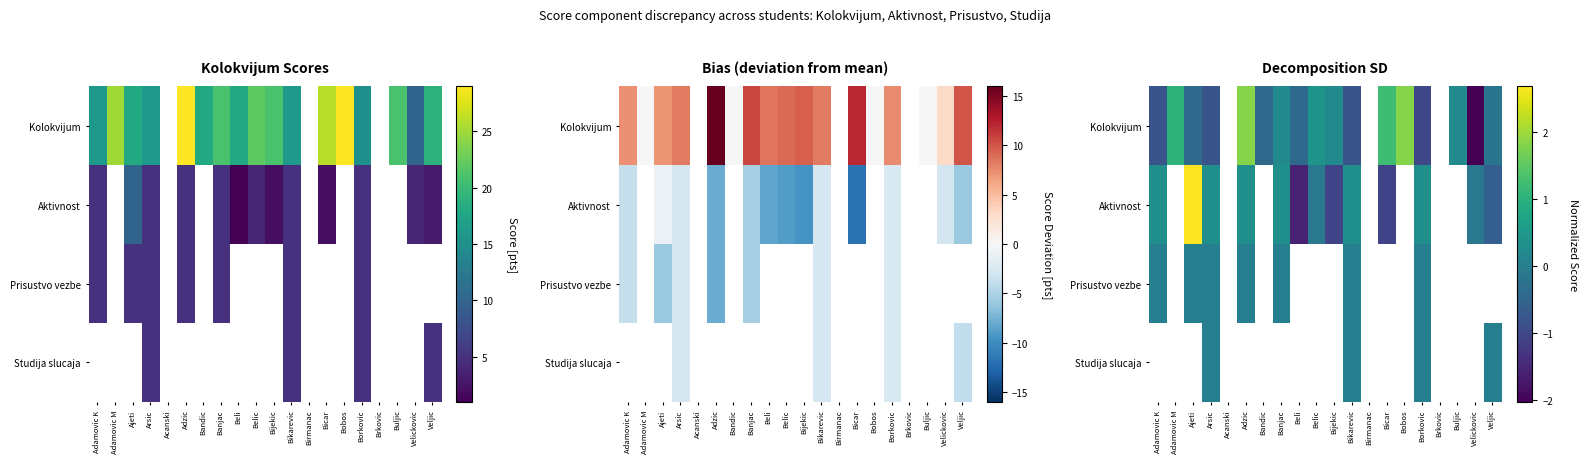

How many values in the Aktivnost series are below 0?

6